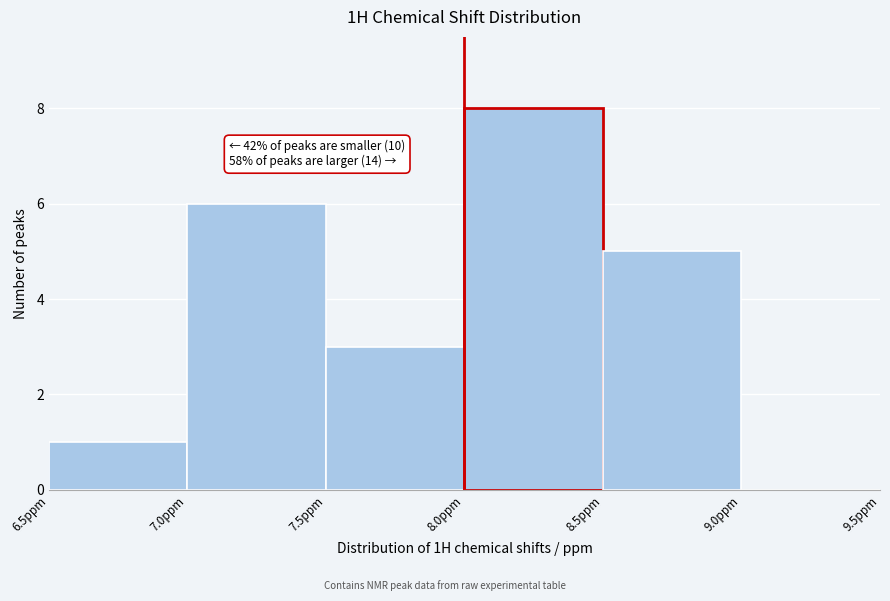

Over which range of the x-axis is the bar tallest?

8.0 to 8.5